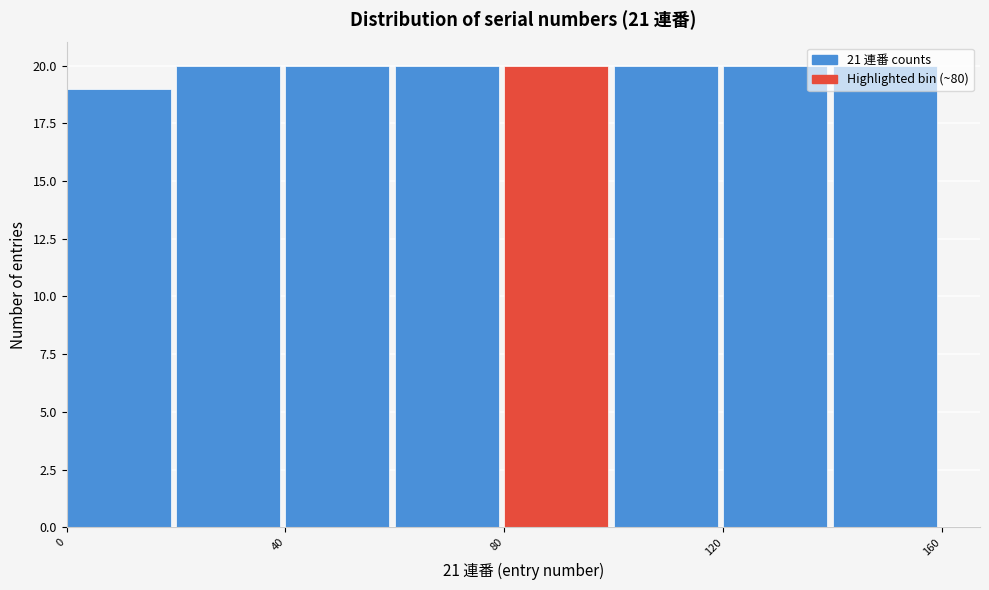

Reading left to right, list every bar in this chart as the range it spans on the x-axis followed by its height. The values are not printed on the chart, so give them approximately, as read against the axis.

0 to 20: 19
20 to 40: 20
40 to 60: 20
60 to 80: 20
80 to 100: 20
100 to 120: 20
120 to 140: 20
140 to 160: 20